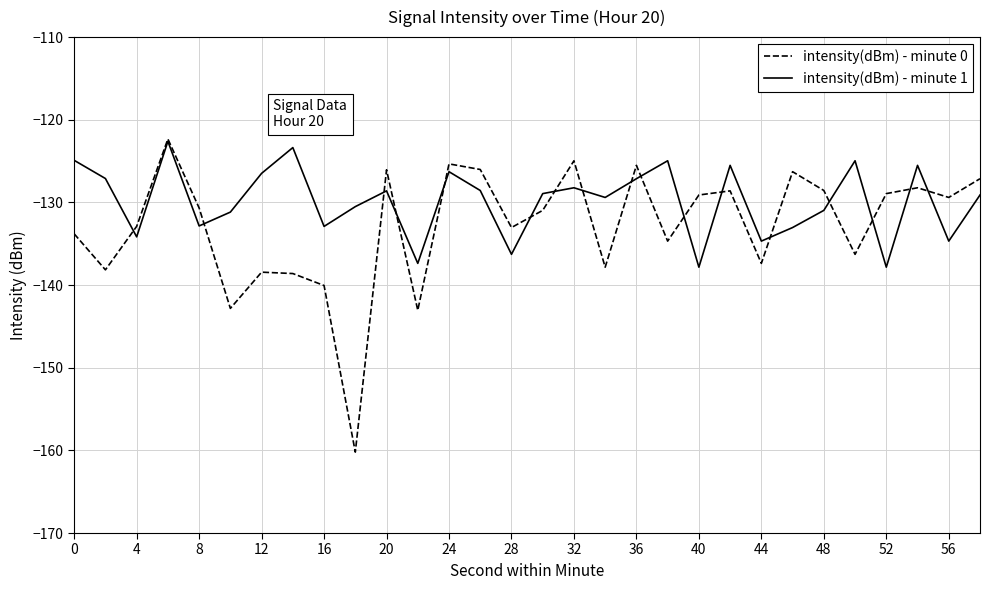

What is the smallest value displayed?

-160.2